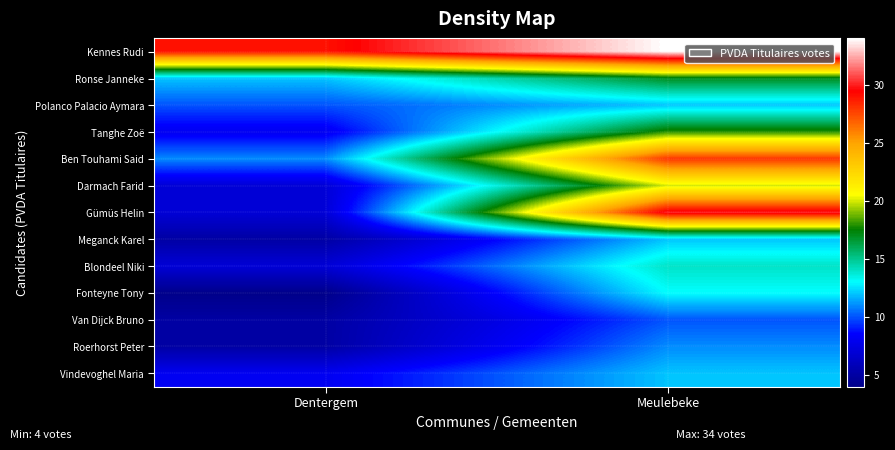

At which category is the sum across all series the highest?

Meulebeke